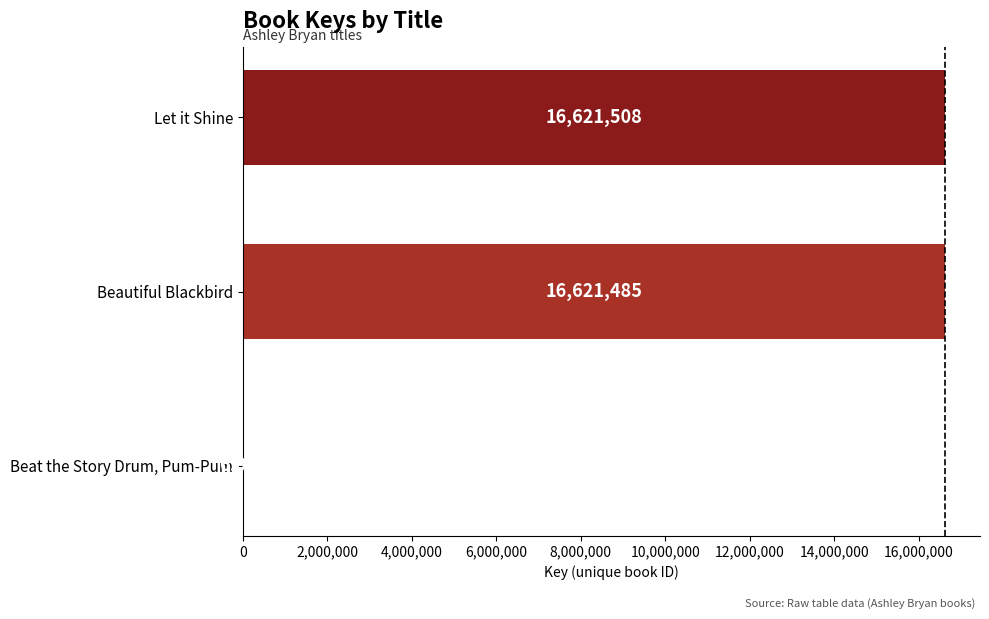

What is the sum of all values?

33248995